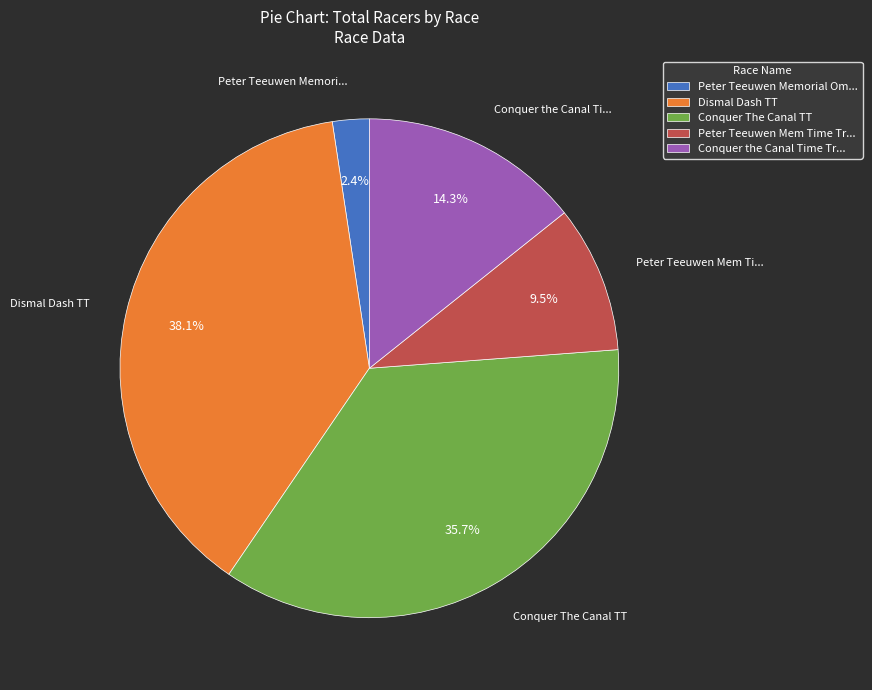

Does any single category account for the majority?

No